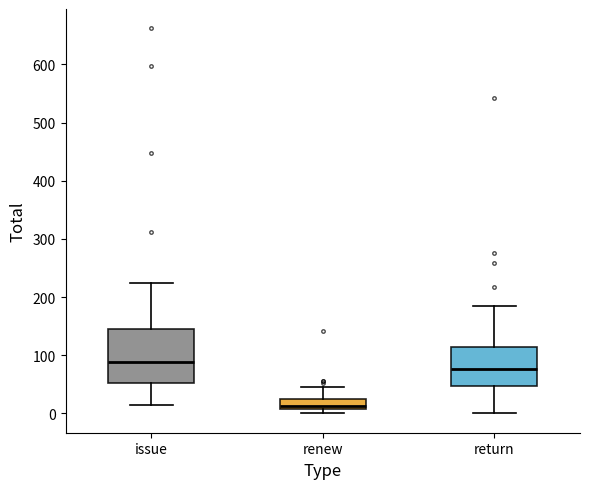

Which box has the lowest median line?

renew